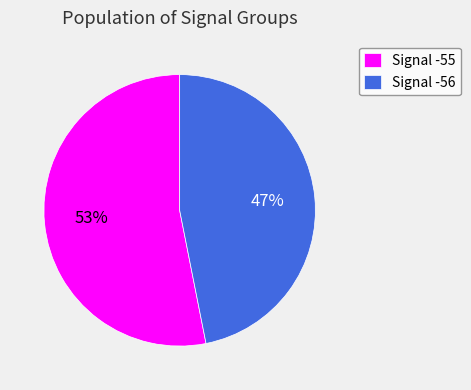

Which slice is the largest?

Signal -55